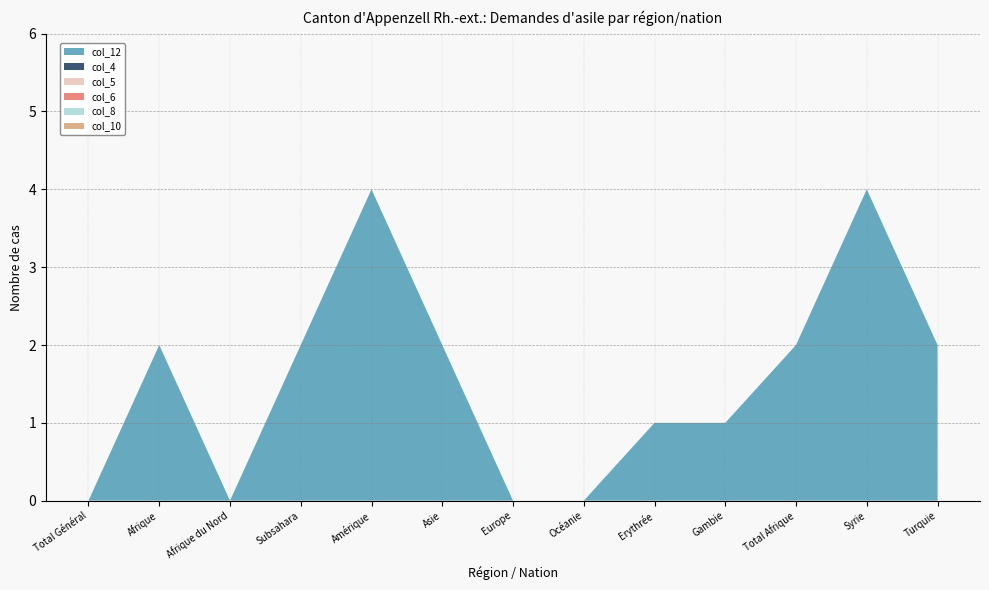

Reading left to right, what are all the values shown in this chart?

col_12: Total Général=0	Afrique=2	Afrique du Nord=0	Subsahara=2	Amérique=4	Asie=2	Europe=0	Océanie=0	Erythrée=1	Gambie=1	Total Afrique=2	Syrie=4	Turquie=2
col_4: Total Général=0	Afrique=0	Afrique du Nord=0	Subsahara=0	Amérique=0	Asie=0	Europe=0	Océanie=0	Erythrée=0	Gambie=0	Total Afrique=0	Syrie=0	Turquie=0
col_5: Total Général=0	Afrique=0	Afrique du Nord=0	Subsahara=0	Amérique=0	Asie=0	Europe=0	Océanie=0	Erythrée=0	Gambie=0	Total Afrique=0	Syrie=0	Turquie=0
col_6: Total Général=0	Afrique=0	Afrique du Nord=0	Subsahara=0	Amérique=0	Asie=0	Europe=0	Océanie=0	Erythrée=0	Gambie=0	Total Afrique=0	Syrie=0	Turquie=0
col_8: Total Général=0	Afrique=0	Afrique du Nord=0	Subsahara=0	Amérique=0	Asie=0	Europe=0	Océanie=0	Erythrée=0	Gambie=0	Total Afrique=0	Syrie=0	Turquie=0
col_10: Total Général=0	Afrique=0	Afrique du Nord=0	Subsahara=0	Amérique=0	Asie=0	Europe=0	Océanie=0	Erythrée=0	Gambie=0	Total Afrique=0	Syrie=0	Turquie=0